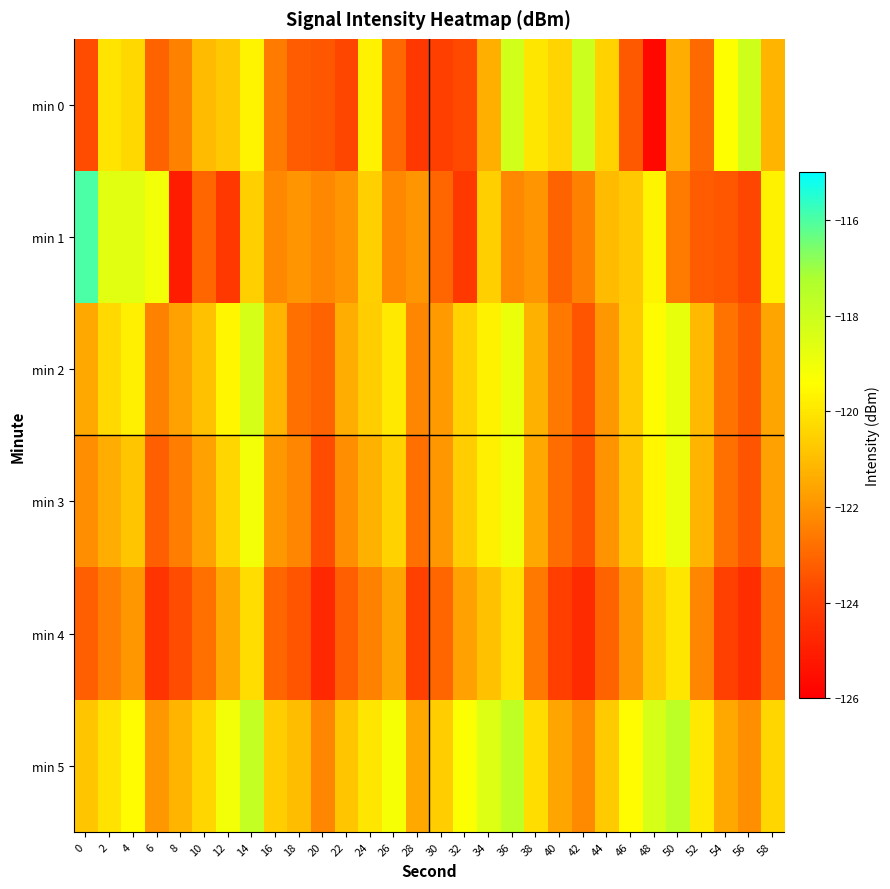

Count the number of data series in this chart.

6